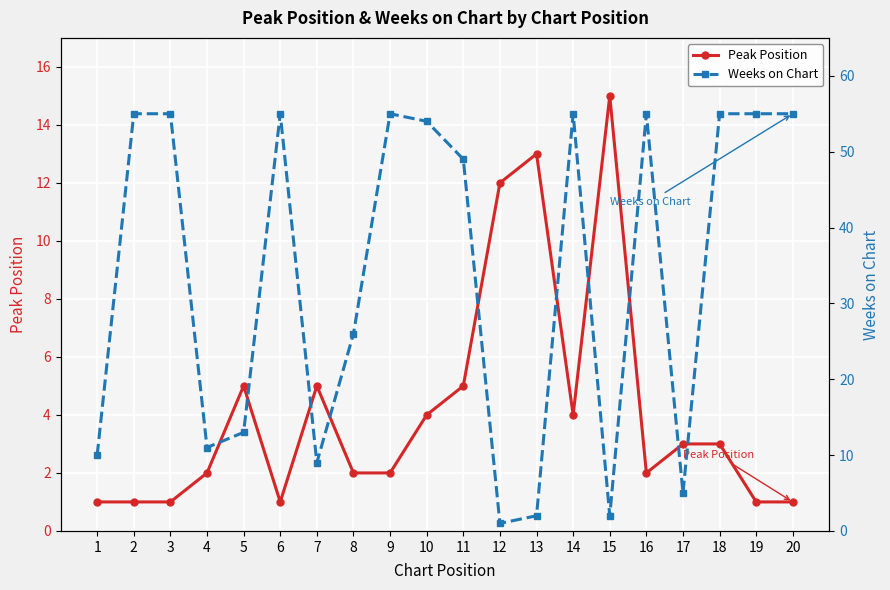

Which series ends up on top after the final intersection of Weeks on Chart and Peak Position?

Weeks on Chart